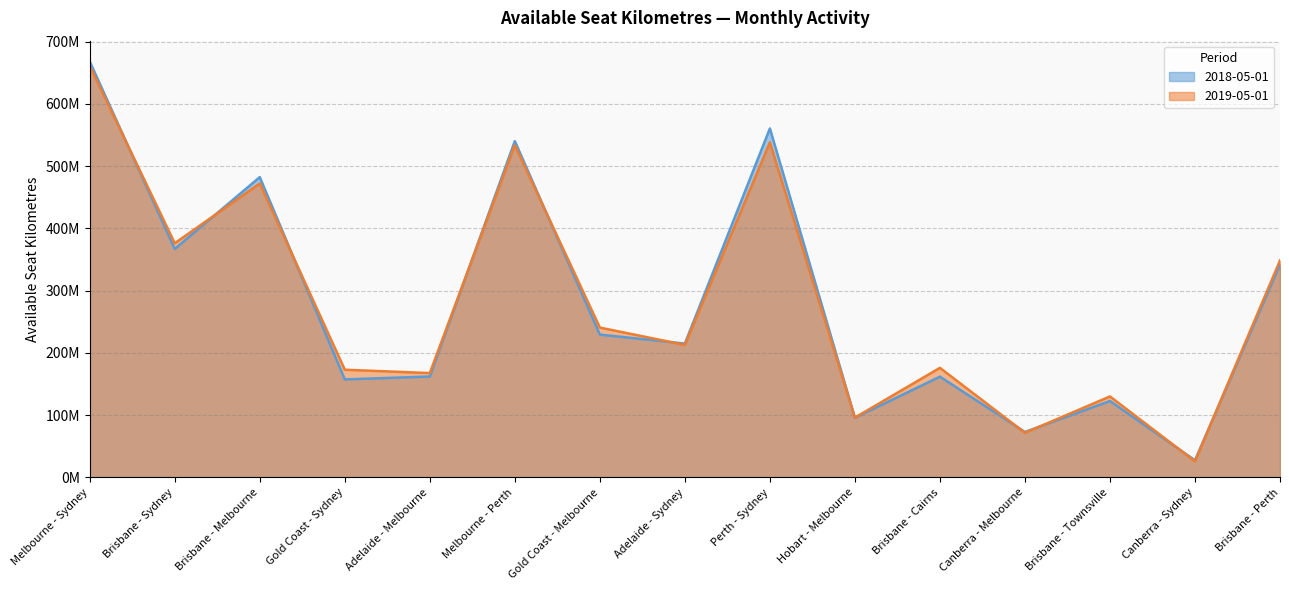

Does the chart display data point markers on the line(s)?

No